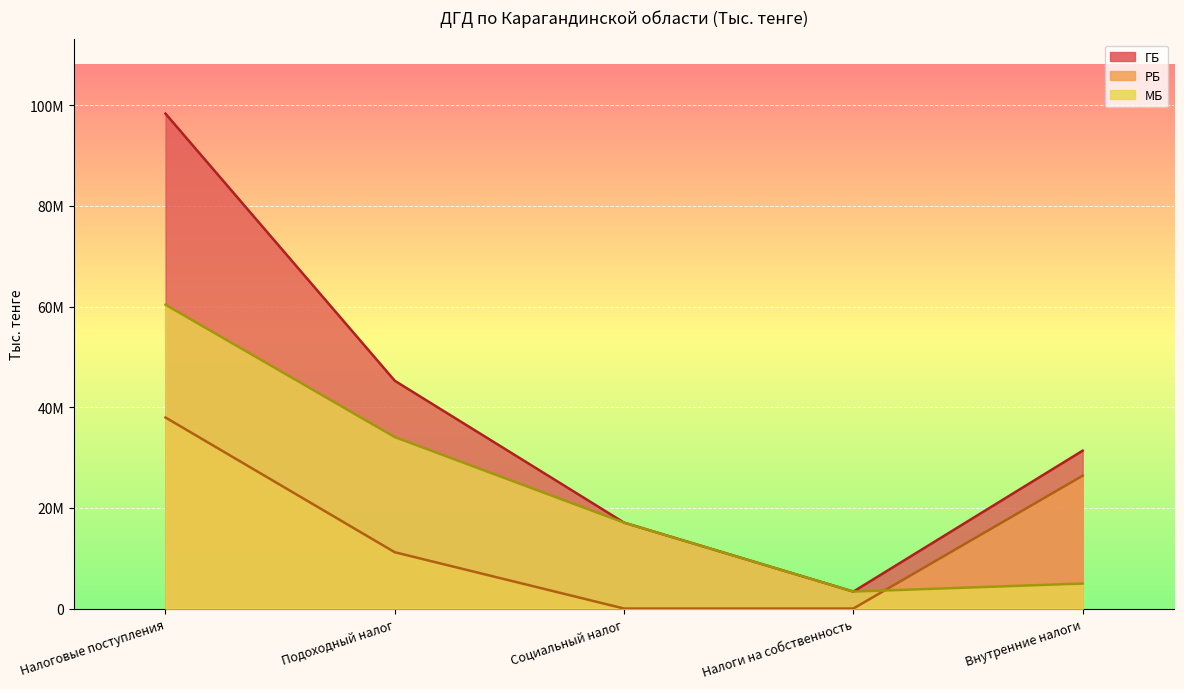

Count the number of categories in the chart.

5